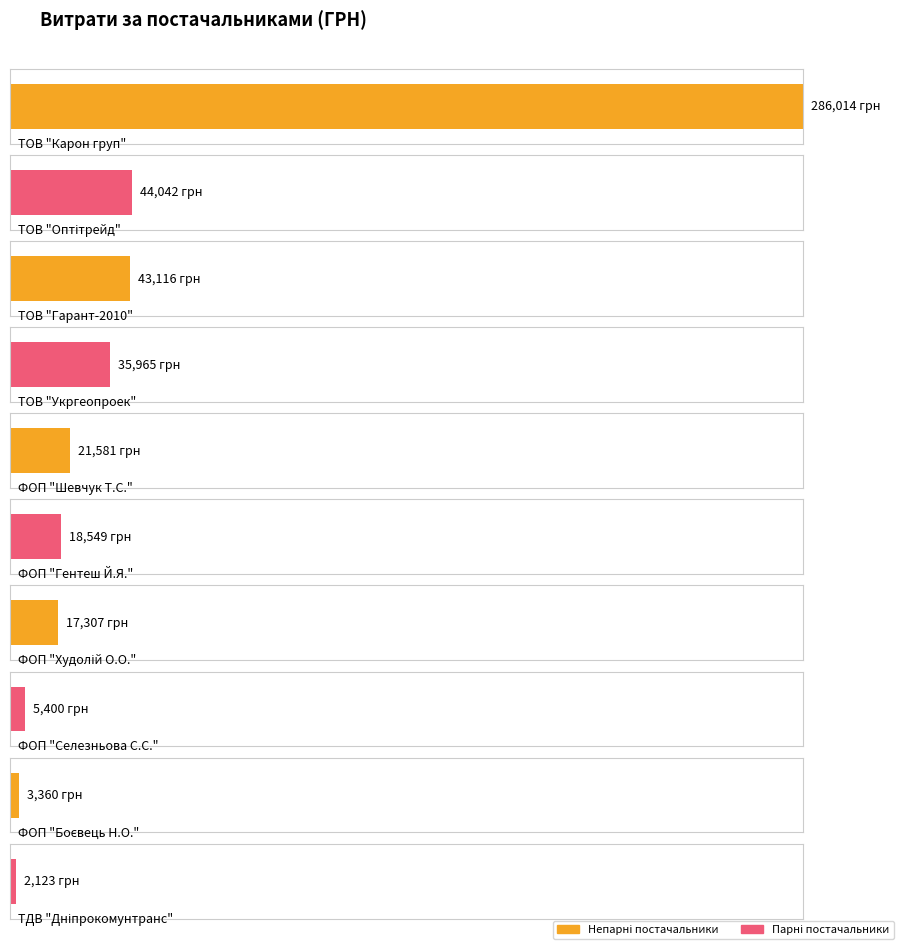

The chart shows a value of 87650.6 at ФОП "Гентеш Й.Я.". True or false?

False